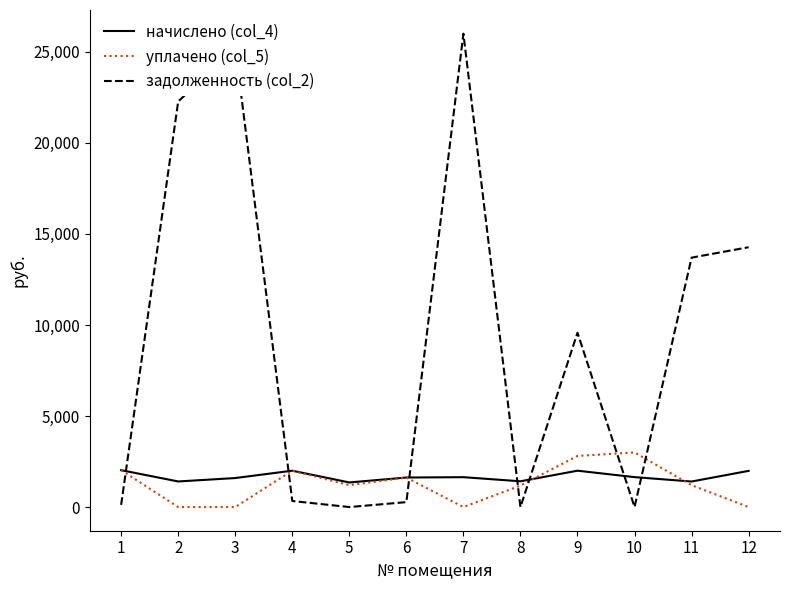

What is the maximum value shown in the chart?

26001.8